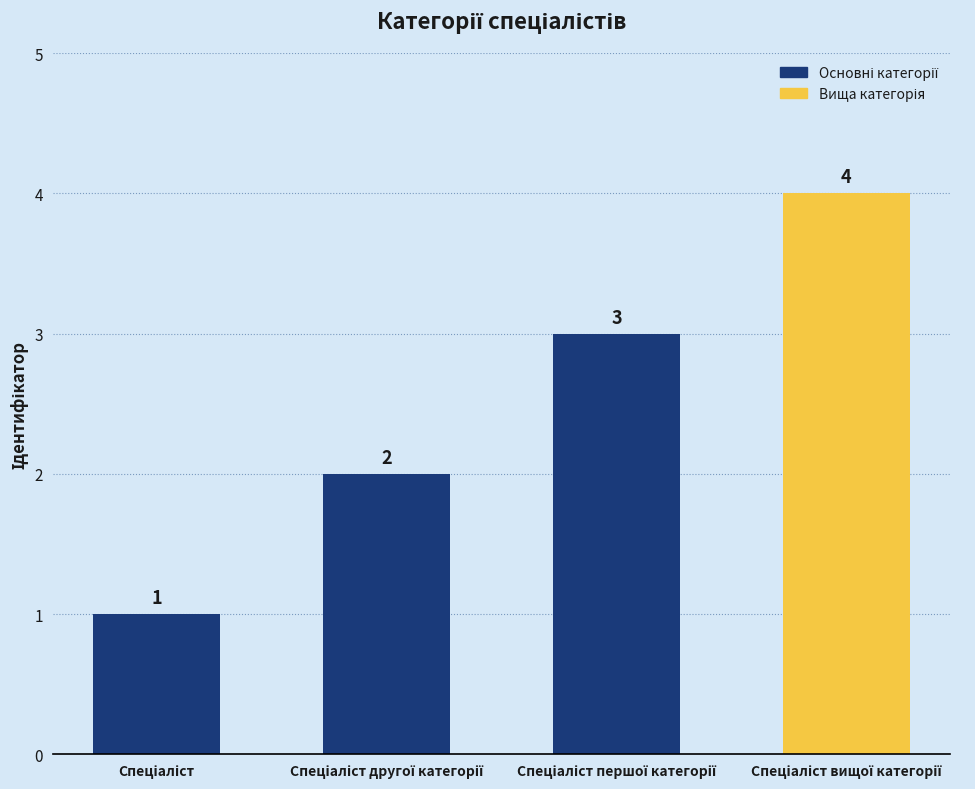

Count the values in the range 2 to 4.

3